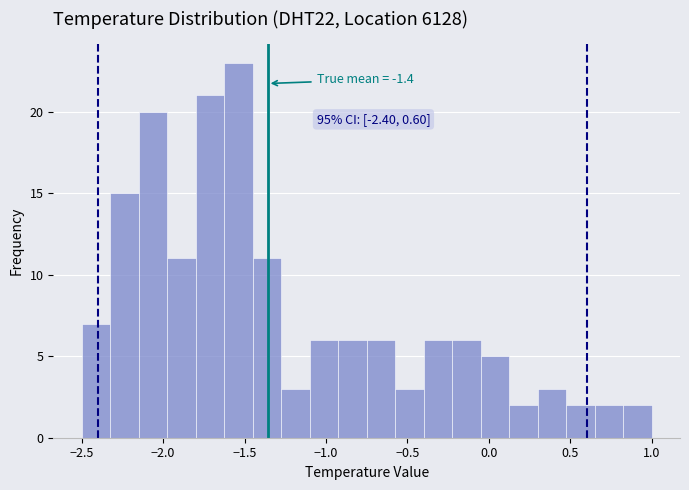

Around what value on the x-axis is the tallest bar? Give the approximate position of its centre, as read against the axis.

-1.55